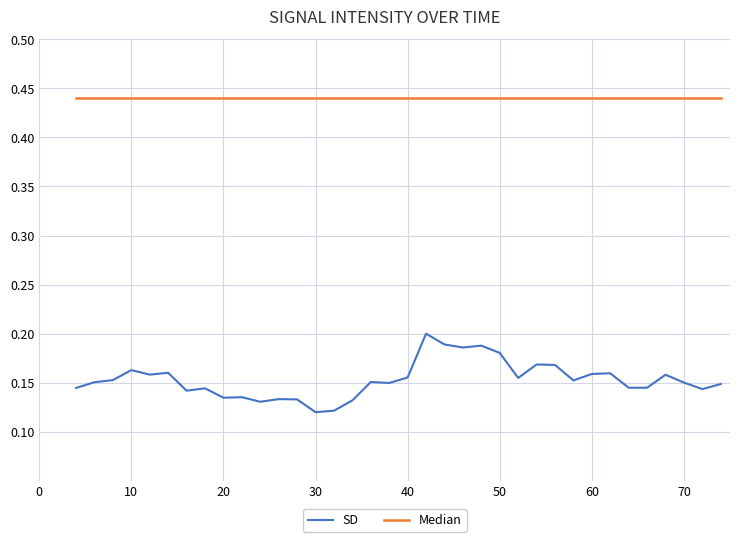

Which series has the widest spread of values?

SD